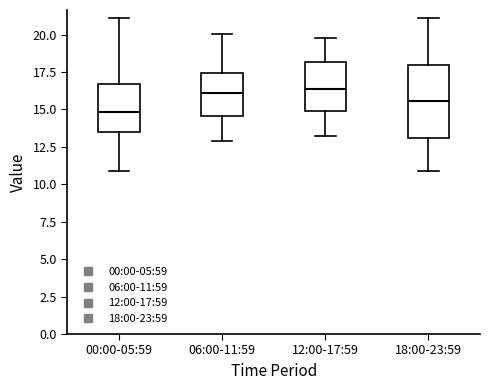

Where is the upper edge of the box for 00:00-05:59 on the y-axis? The values are not printed on the chart, so give them approximately, as read against the axis.

16.5